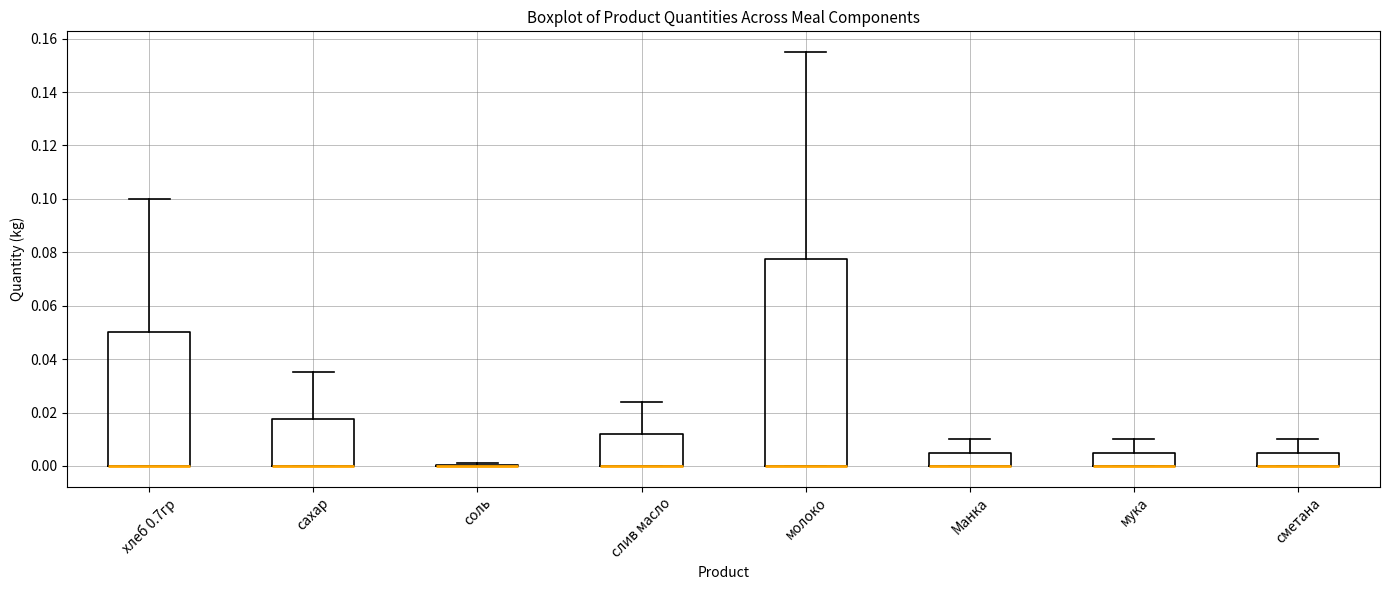

Reading left to right, transcribe this box plot: for each box, give where its median line is, the range the box spans, and where its two whiskers end, as read against the y-axis. The values are not printed on the chart, so give them approximately, as read against the axis.

хлеб 0.7гр: median 0.000 (drawn on the box's lower edge), box 0.000 to 0.050, whiskers 0.000 to 0.100
сахар: median 0.000 (drawn on the box's lower edge), box 0.000 to 0.018, whiskers 0.000 to 0.036
соль: box collapsed to a line at 0.000, whiskers 0.000 to 0.002
слив масло: median 0.000 (drawn on the box's lower edge), box 0.000 to 0.012, whiskers 0.000 to 0.024
молоко: median 0.000 (drawn on the box's lower edge), box 0.000 to 0.078, whiskers 0.000 to 0.156
Манка: median 0.000 (drawn on the box's lower edge), box 0.000 to 0.006, whiskers 0.000 to 0.010
мука: median 0.000 (drawn on the box's lower edge), box 0.000 to 0.006, whiskers 0.000 to 0.010
сметана: median 0.000 (drawn on the box's lower edge), box 0.000 to 0.006, whiskers 0.000 to 0.010